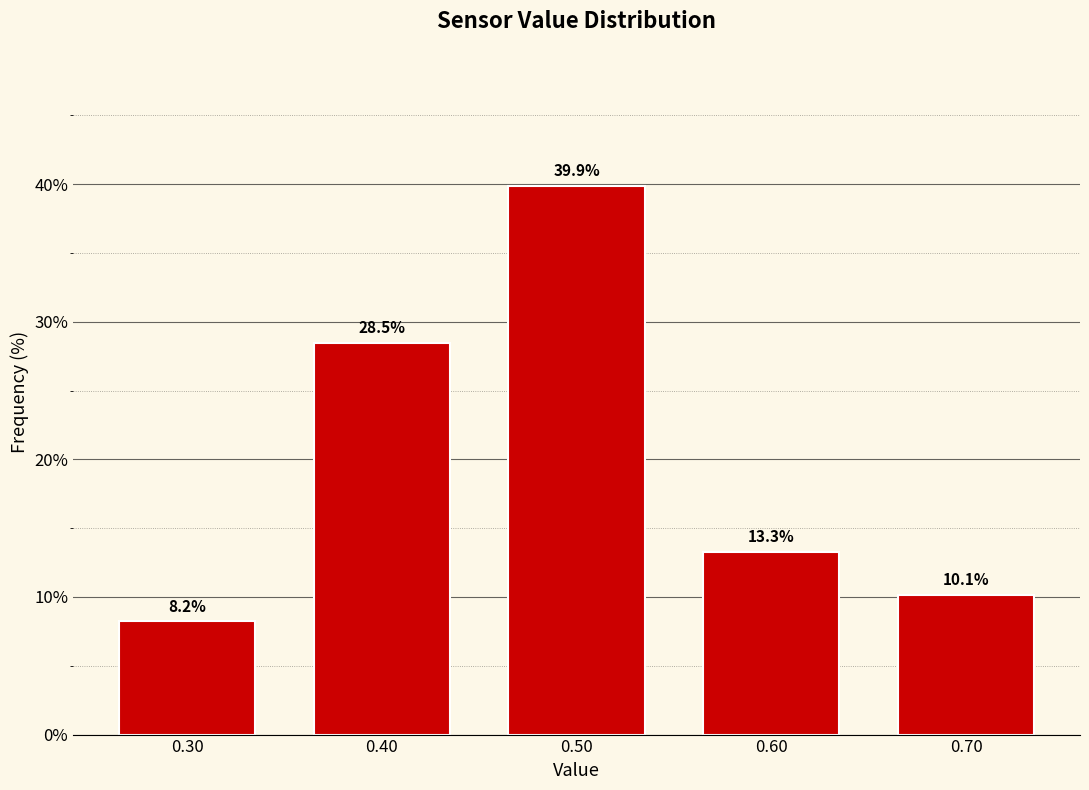

Reading left to right, list every bar in this chart as the range it spans on the x-axis followed by its height.

0.25 to 0.35: 8.2
0.35 to 0.45: 28.5
0.45 to 0.55: 39.9
0.55 to 0.65: 13.3
0.65 to 0.75: 10.1